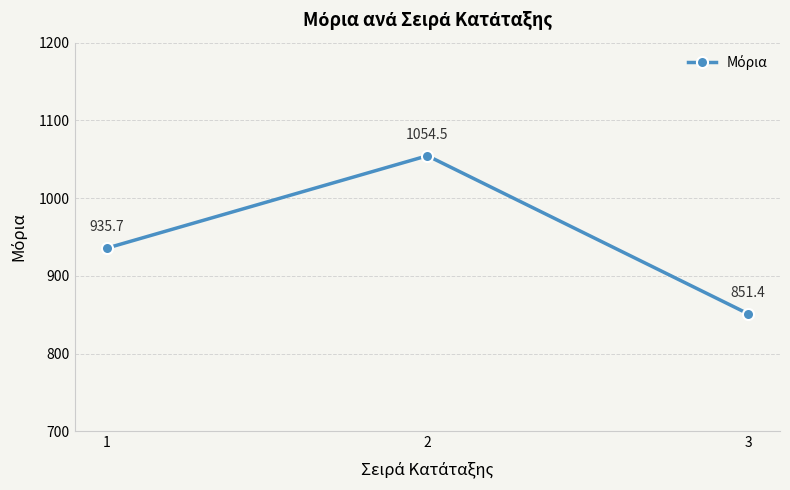

Reading right to left, list all the values displayed in this chart.

851.4	1054.5	935.7